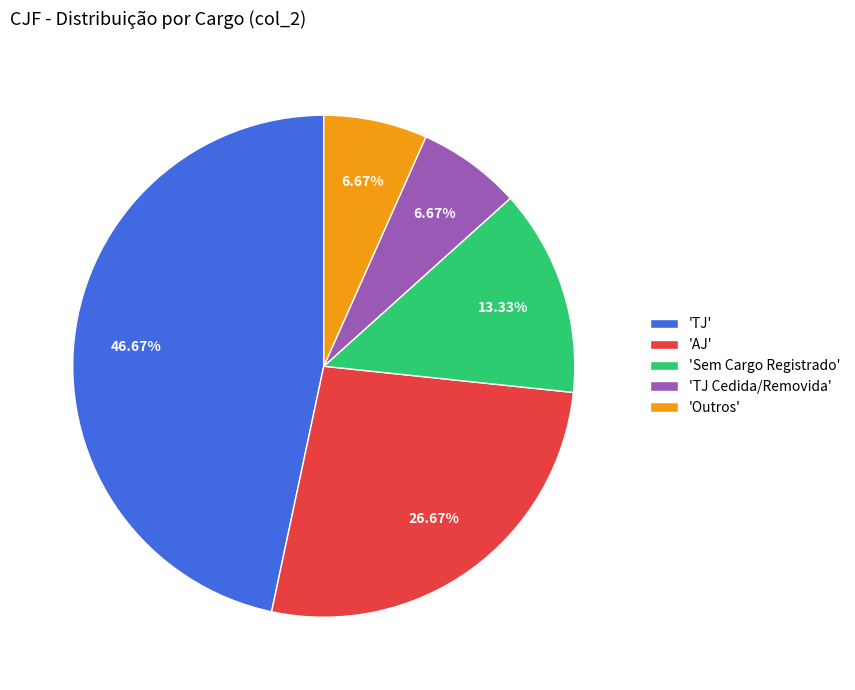

Which has a higher value, 'AJ' or 'TJ'?

'TJ'